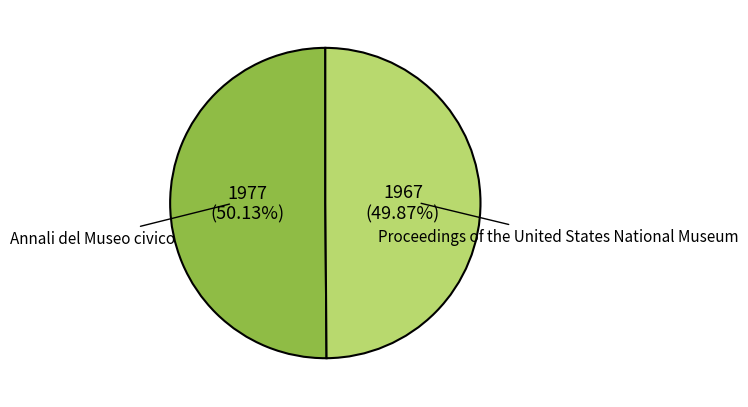

Is there a majority slice in this chart?

Yes